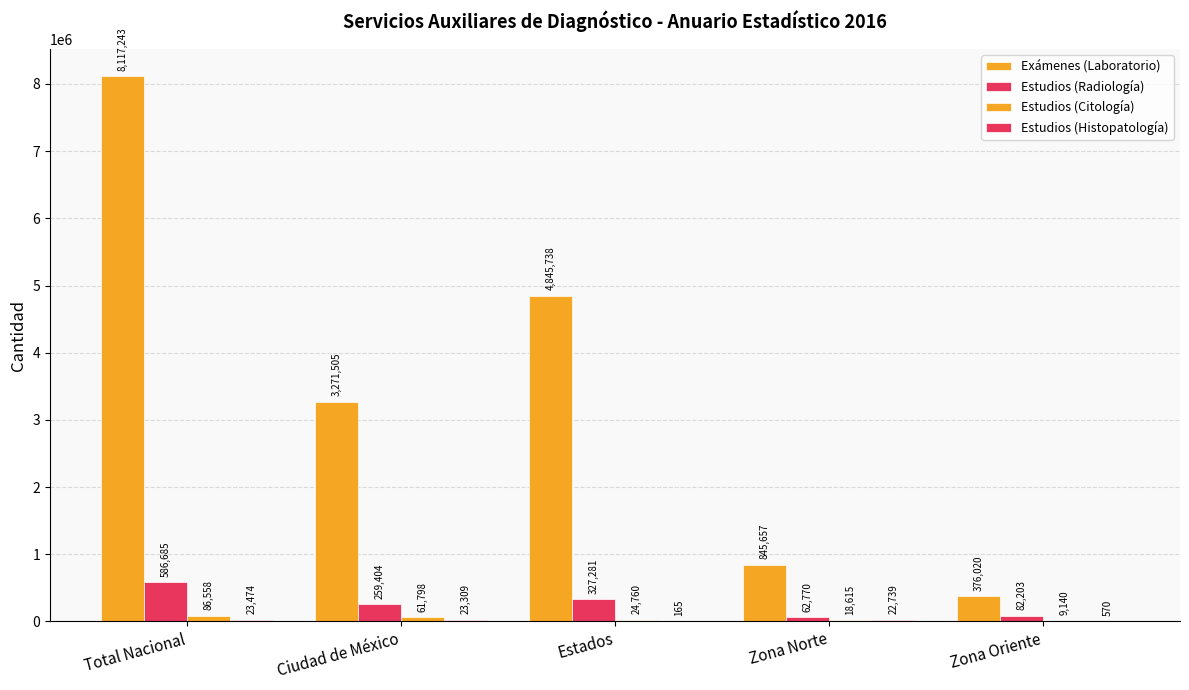

Count the number of categories in the chart.

5